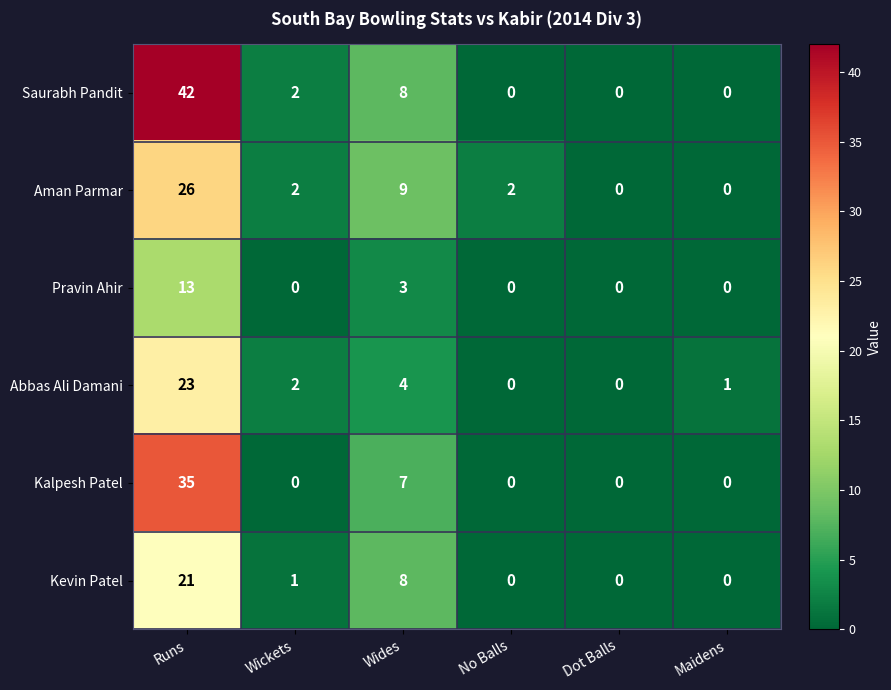

What is the total value across all series at Wickets?

7